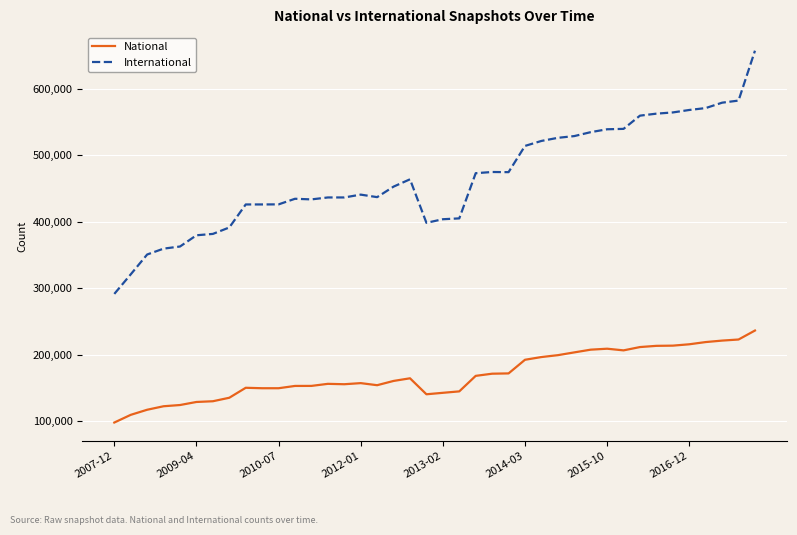

Which series has the largest total across all categories?

International